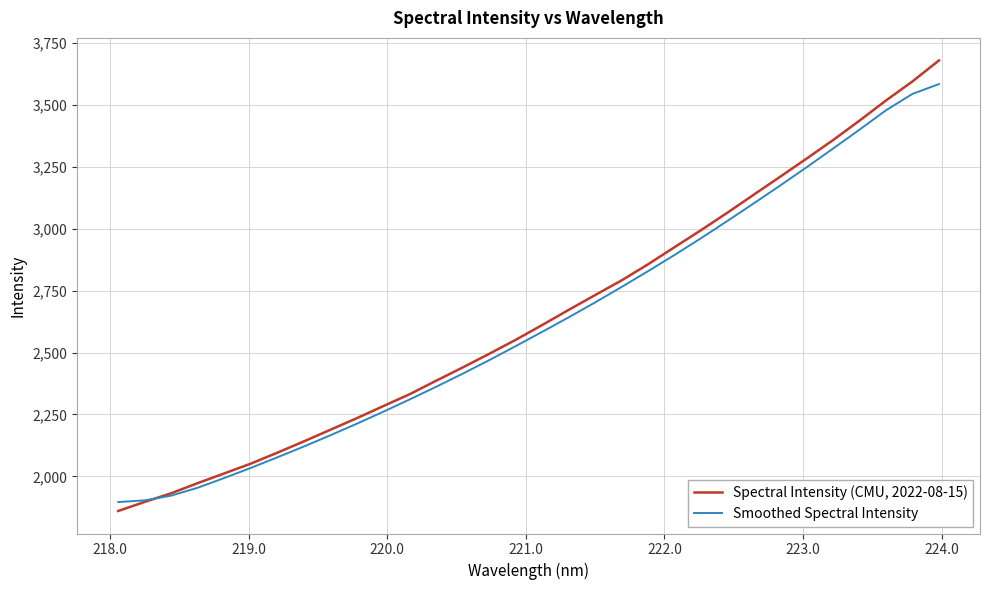

What is the minimum value shown in the chart?

1860.0